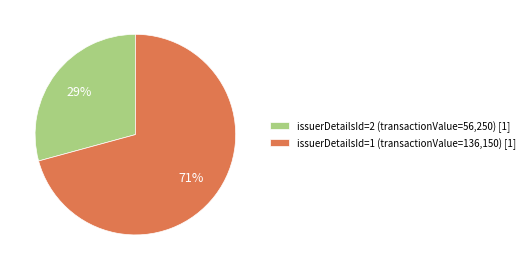

Do issuerDetailsId=1 (transactionValue=136,150) [1] and issuerDetailsId=2 (transactionValue=56,250) [1] together represent more than half of the pie?

Yes